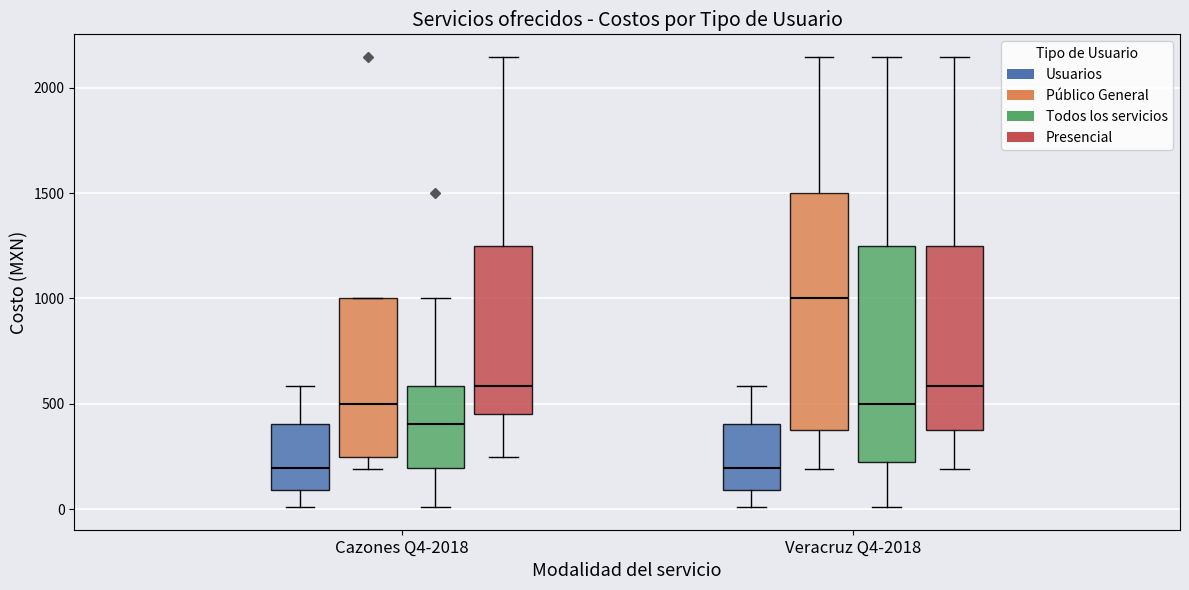

Reading left to right, transcribe this box plot: for each box, give where its median line is, the range the box spans, and where its two whiskers end, as read against the y-axis. The values are not printed on the chart, so give them approximately, as read against the axis.

Cazones Q4-2018 (Usuarios): median 200, box 100 to 400, whiskers 0 to 600
Cazones Q4-2018 (Público General): median 500, box 250 to 1000, whiskers 200 to 1000
Cazones Q4-2018 (Todos los servicios): median 400, box 200 to 600, whiskers 0 to 1000
Cazones Q4-2018 (Presencial): median 600, box 450 to 1250, whiskers 250 to 2150
Veracruz Q4-2018 (Usuarios): median 200, box 100 to 400, whiskers 0 to 600
Veracruz Q4-2018 (Público General): median 1000, box 400 to 1500, whiskers 200 to 2150
Veracruz Q4-2018 (Todos los servicios): median 500, box 200 to 1250, whiskers 0 to 2150
Veracruz Q4-2018 (Presencial): median 600, box 400 to 1250, whiskers 200 to 2150